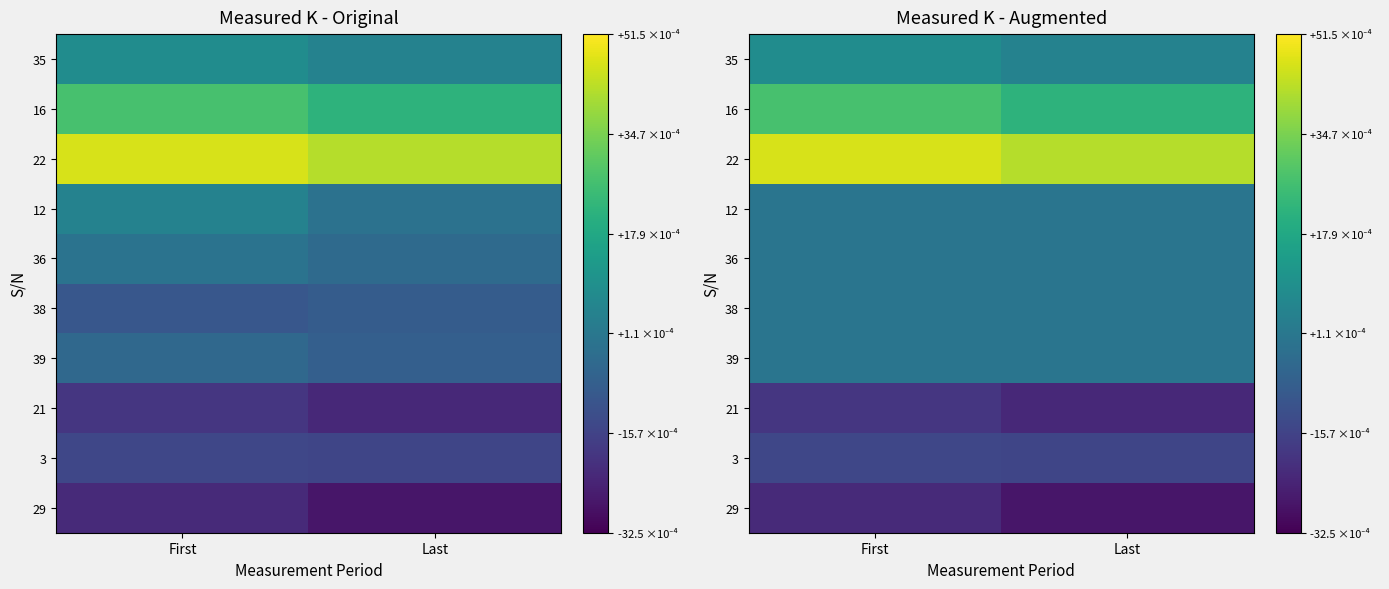

At how many categories does at least one series exceed 3?

2